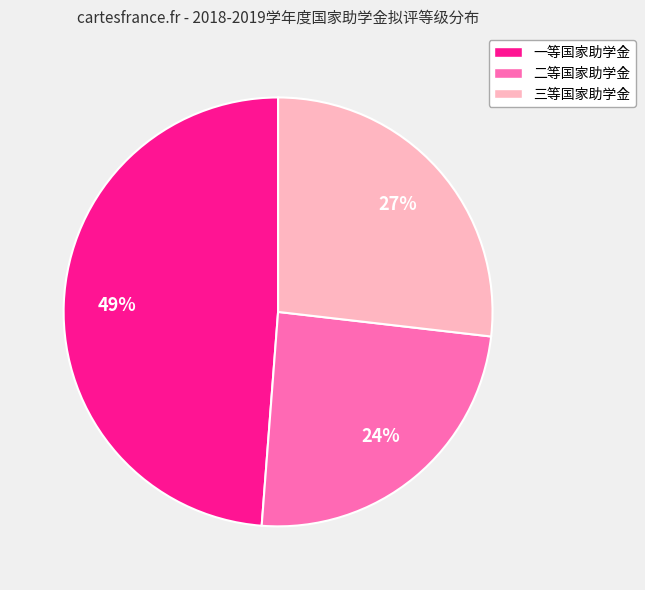

What is the ratio of the value at 二等国家助学金 to the value at 三等国家助学金?

0.9